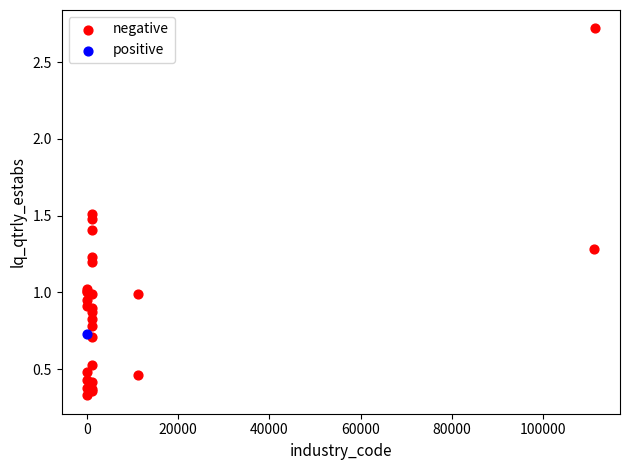

What are all the series names shown in the legend?

negative, positive